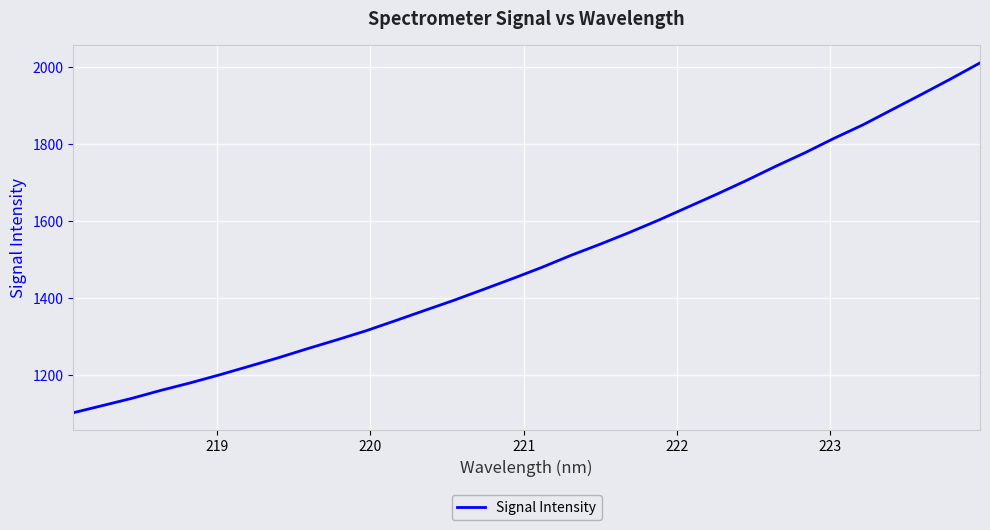

What is the difference between the maximum and minimum values?

908.4